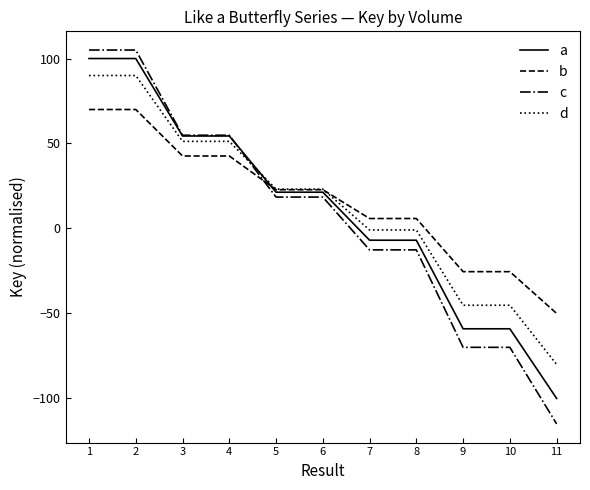

What is the approximate value of b at 6?

22.8